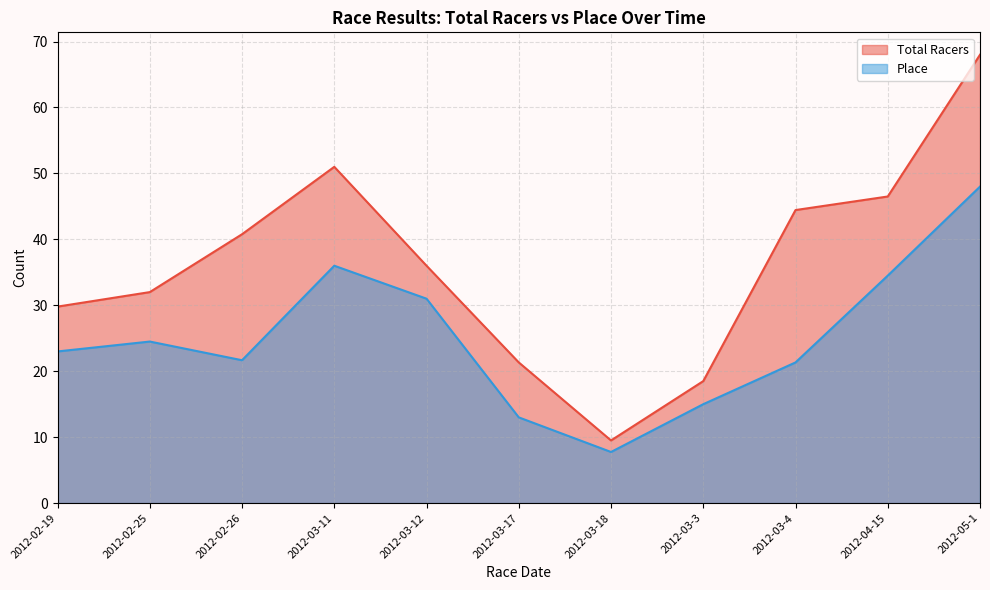

At which category does Total Racers reach its first local peak?

2012-03-11